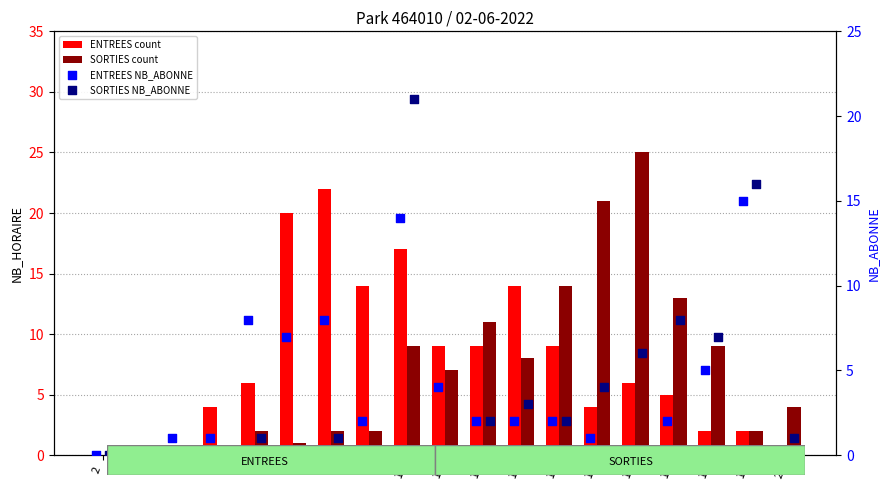

Which series reaches the maximum Y coordinate?

SORTIES count